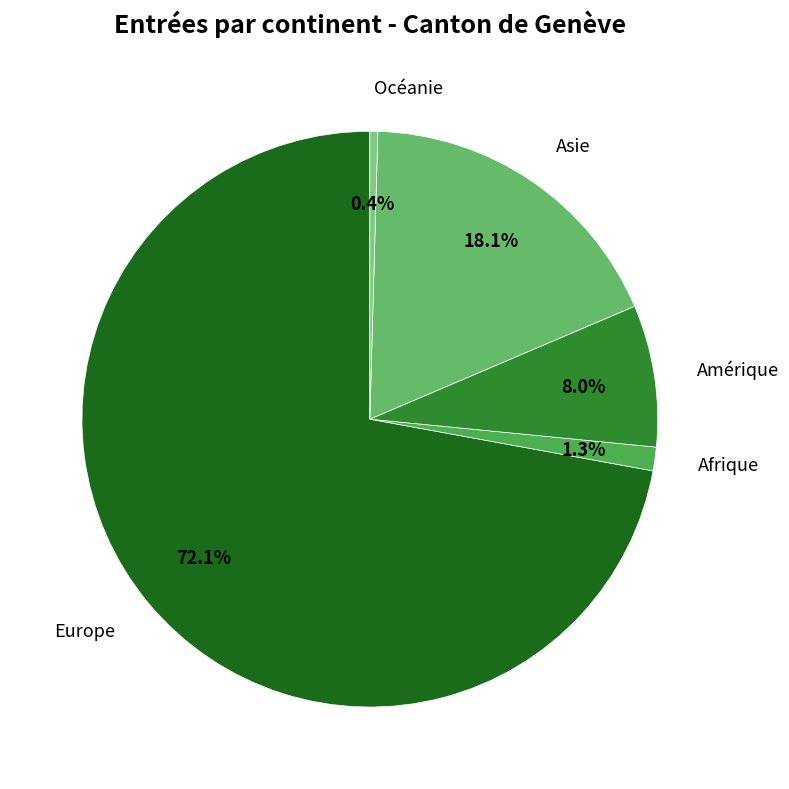

What percentage is the Asie slice, to the nearest percent?

18%